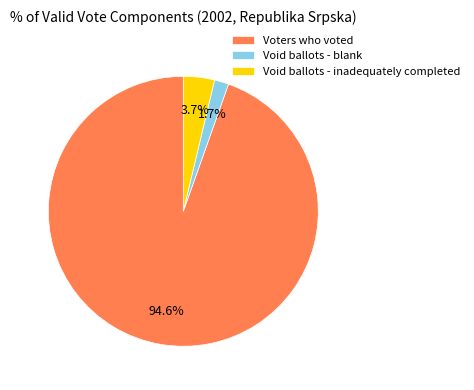

What is the total percentage of Voters who voted and Void ballots - inadequately completed?

98.3%